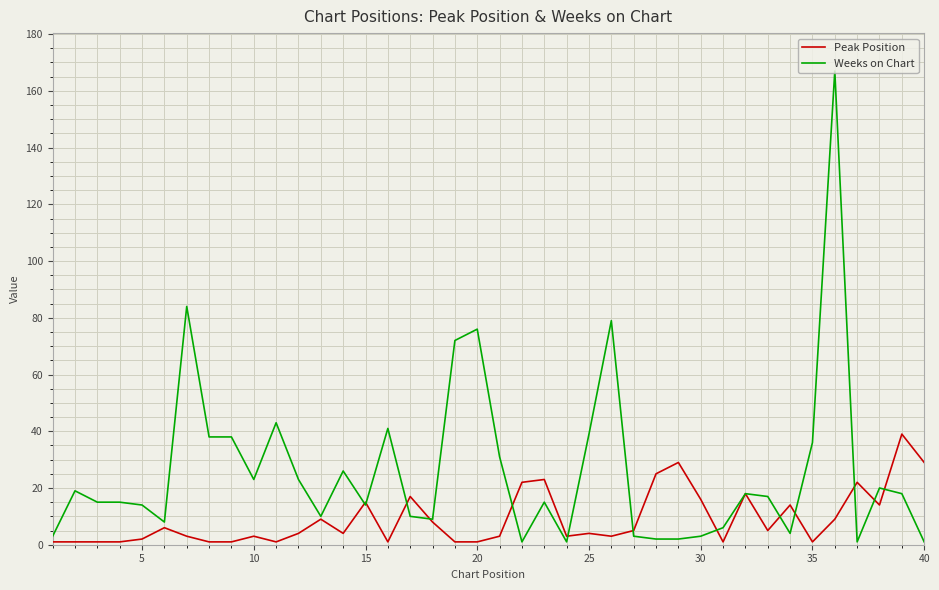

What is the minimum value for Peak Position?

1